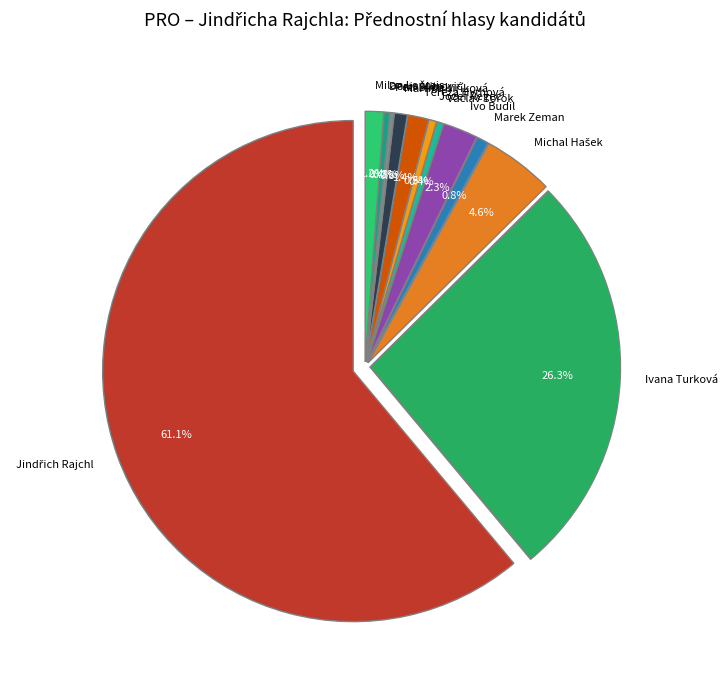

Which has a higher value, Ivana Turková or Petr Šimek?

Ivana Turková